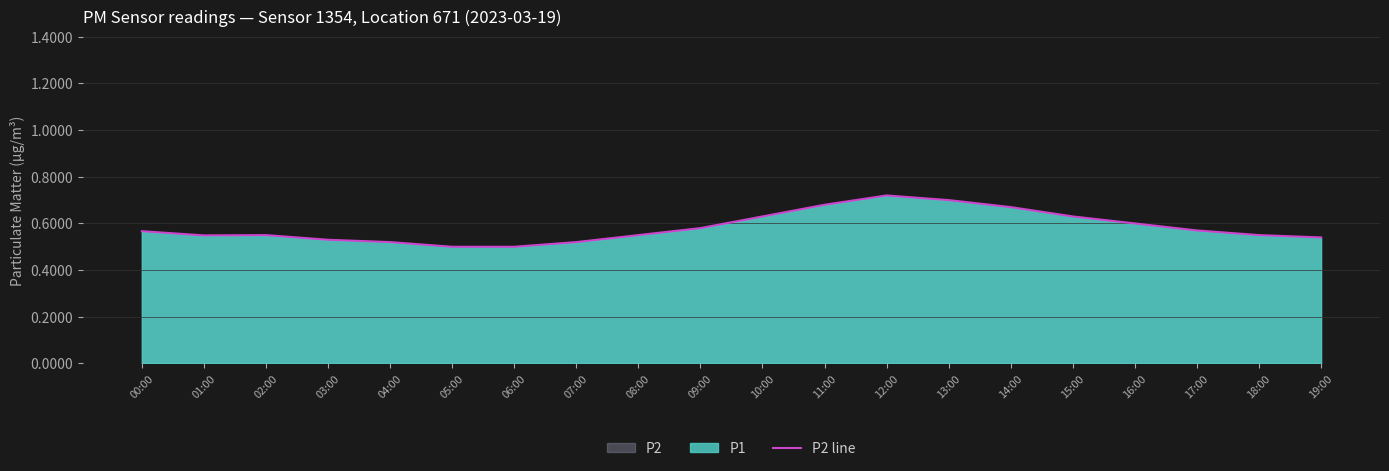

True or false: the data has more than 2 interior local peaks.

False